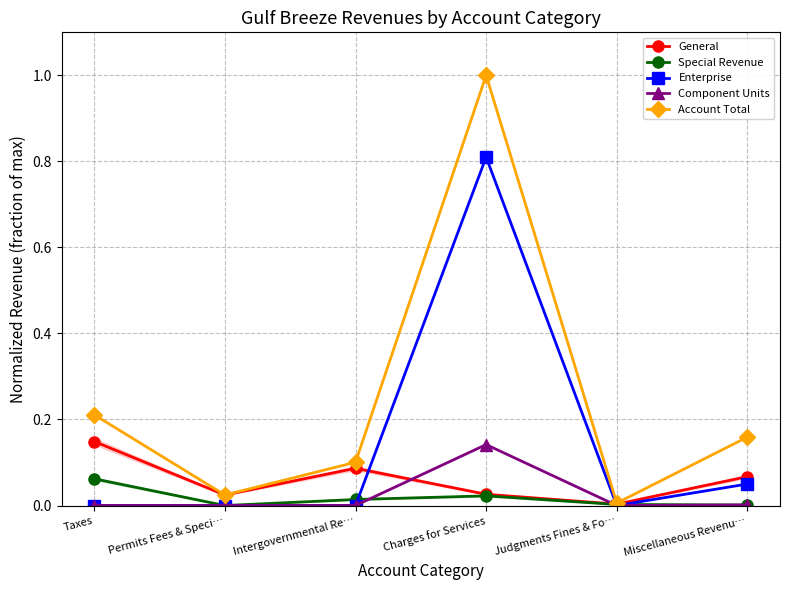

What is the value of the Account Total point at the 4th from the left?

1.0